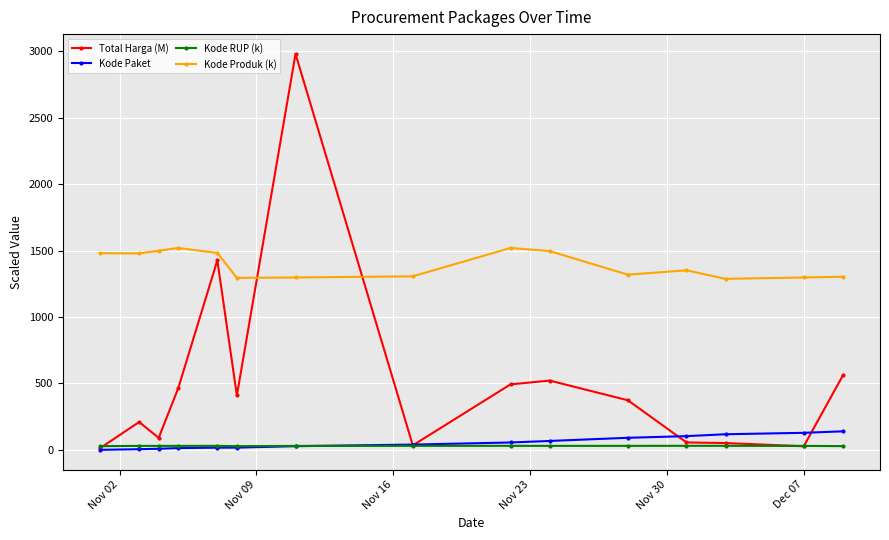

True or false: Kode RUP (k) has more than 2 points higher than both neighbors.

True